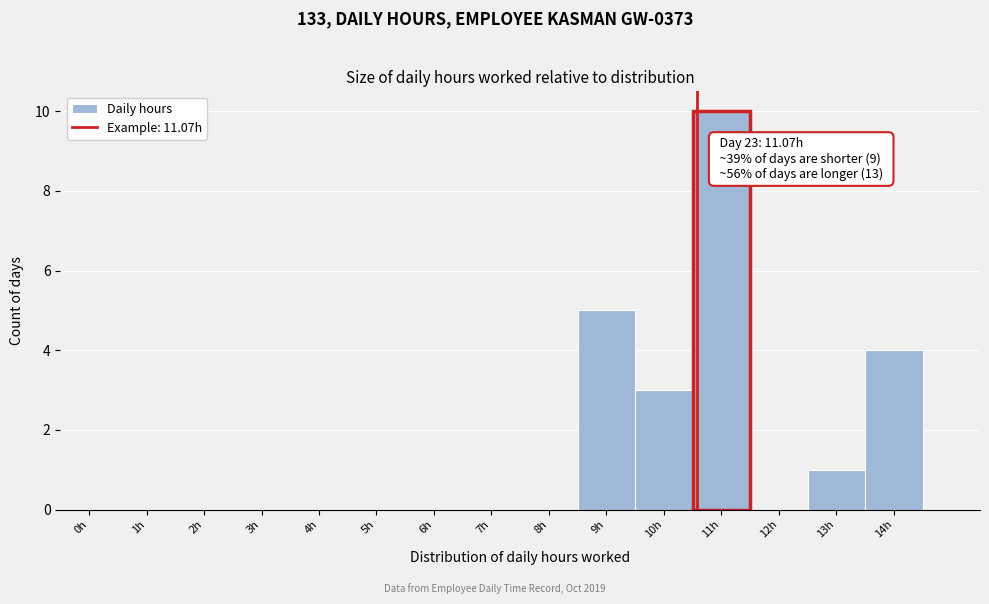

Reading left to right, list all the values displayed in this chart.

0h=0	1h=0	2h=0	3h=0	4h=0	5h=0	6h=0	7h=0	8h=0	9h=5	10h=3	11h=10	12h=0	13h=1	14h=4